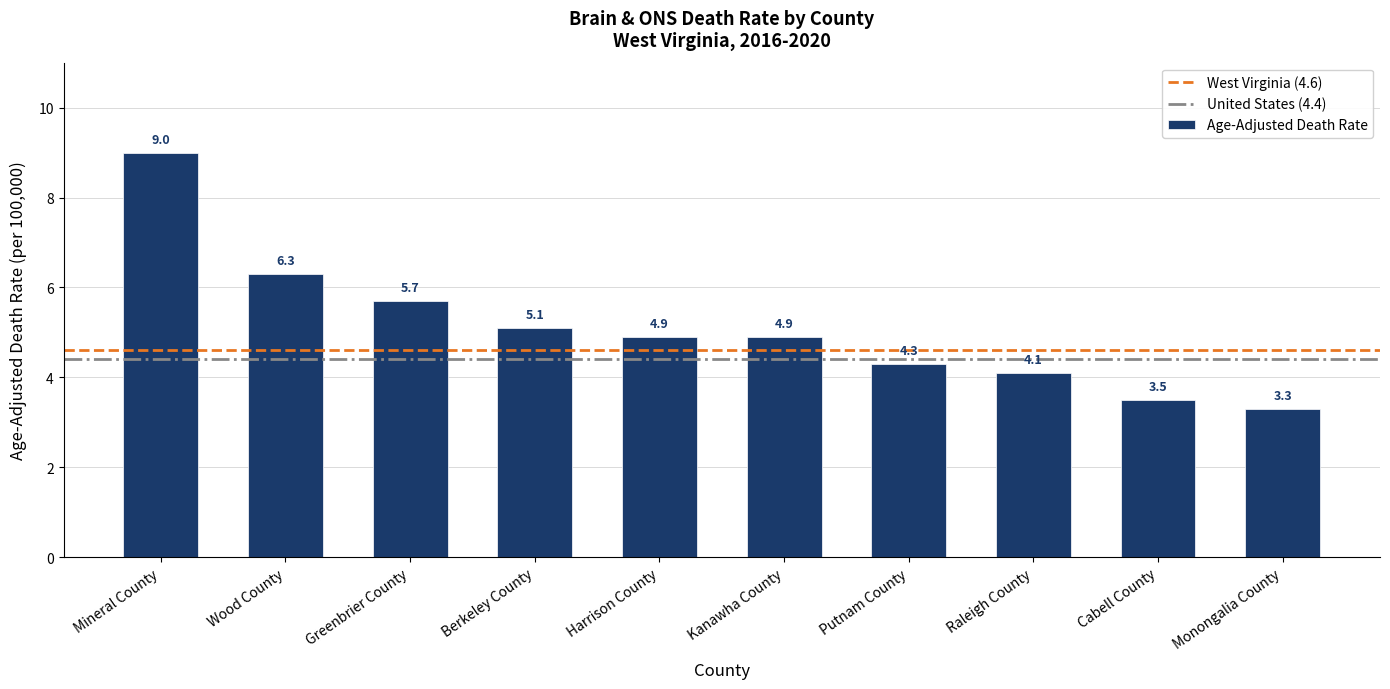

How many data points are less than 4?

2